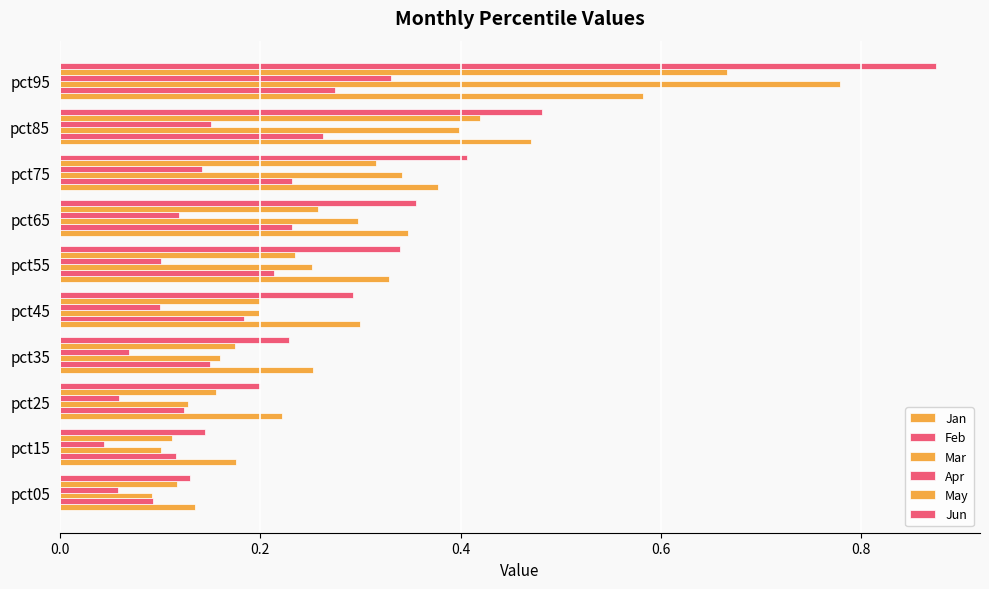

Which series has the largest range (max minus min)?

Jun